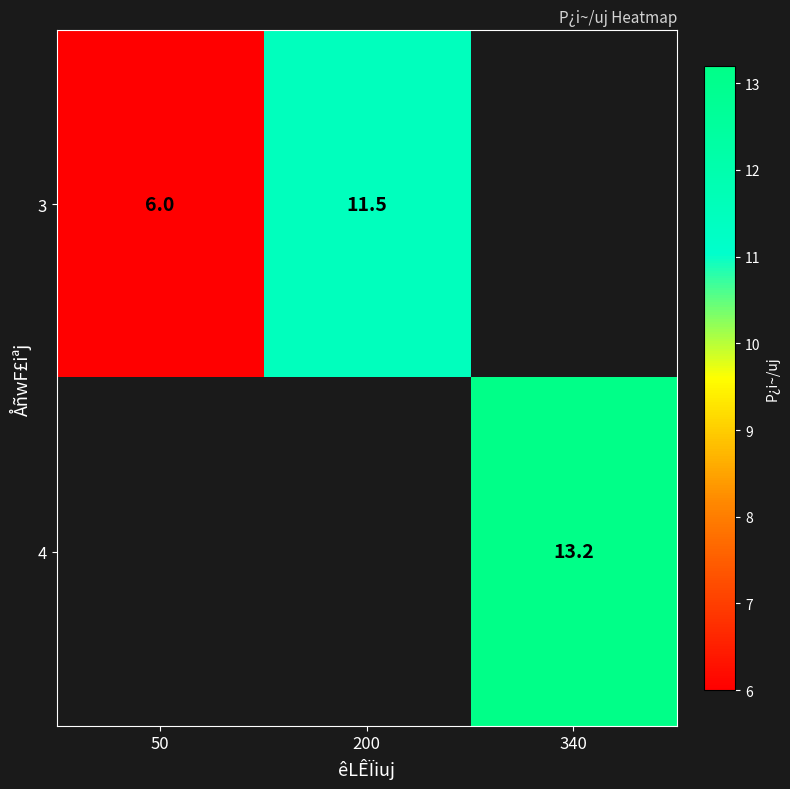

Is the value of 3 at 50 greater than the value of 4 at 340?

No